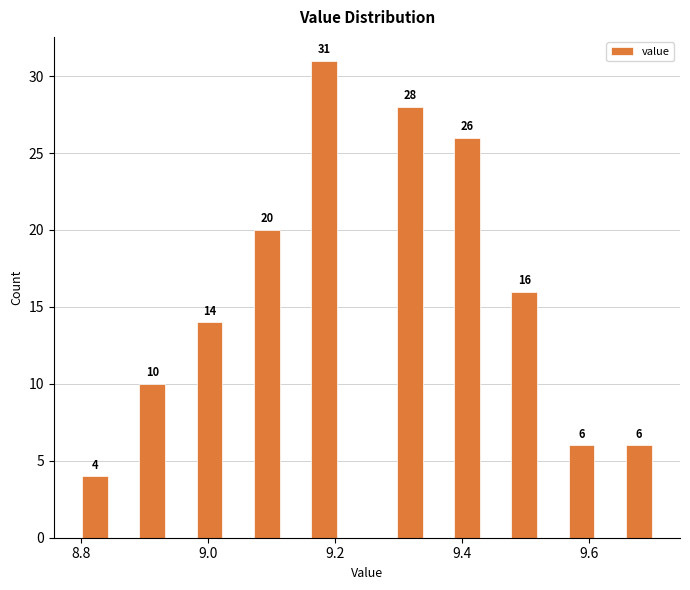

Read against the x-axis, roughly where is the centre of the tallest bar?

9.18